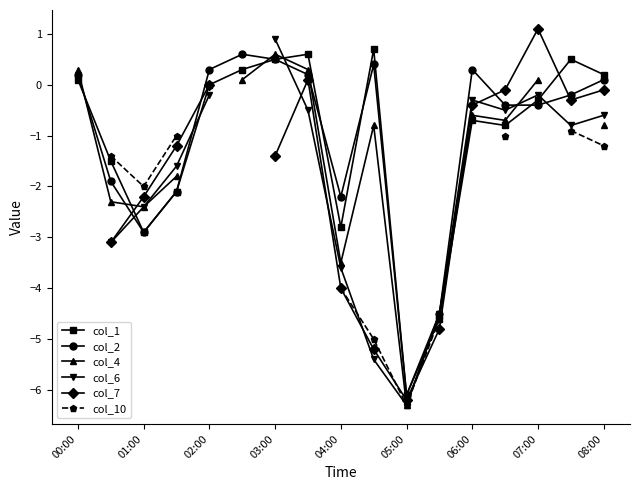

Where is the first local minimum for col_1?

01:00